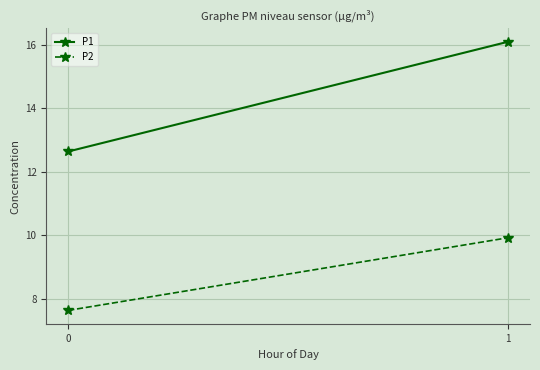

Which series has the widest spread of values?

P1